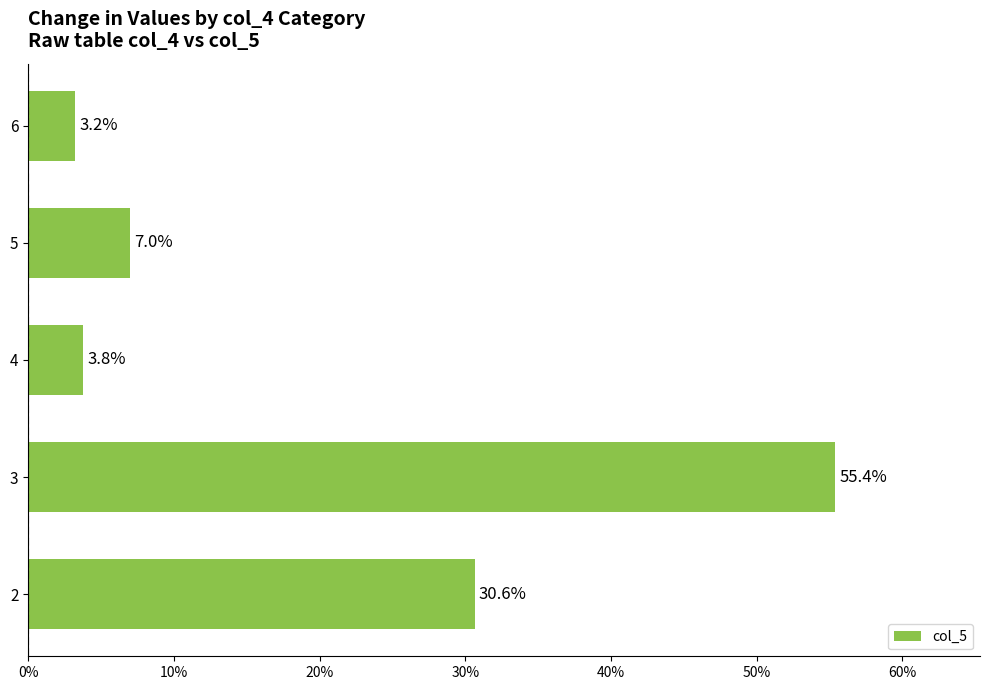

Reading bottom to top, transcribe all the data shown in this chart.

2=30.6	3=55.4	4=3.8	5=7.0	6=3.2